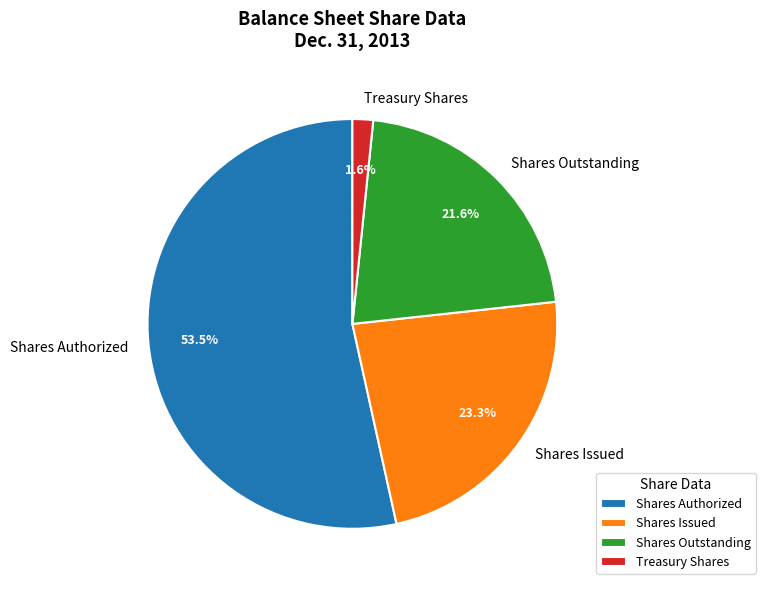

Does any single category account for the majority?

Yes